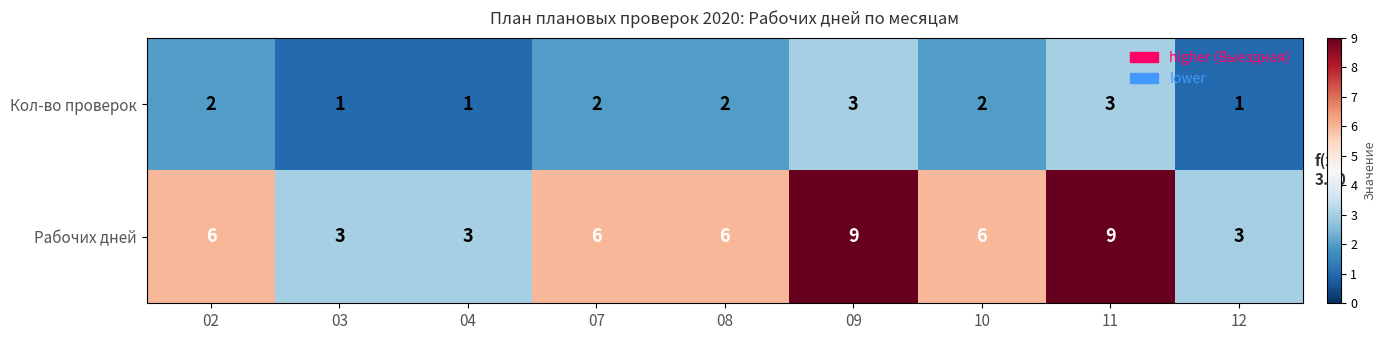

Is it true that Кол-во проверок equals 0 at 12?

False